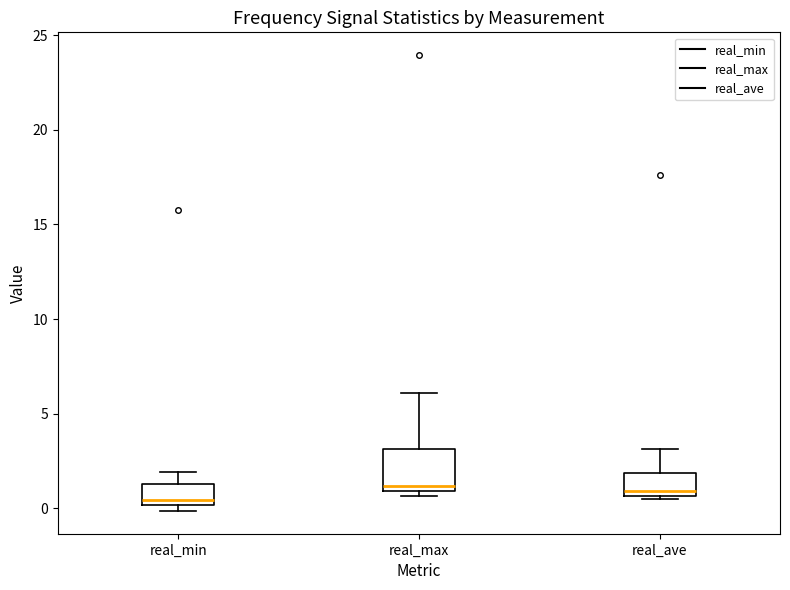

Which box's median line is the lowest?

real_min